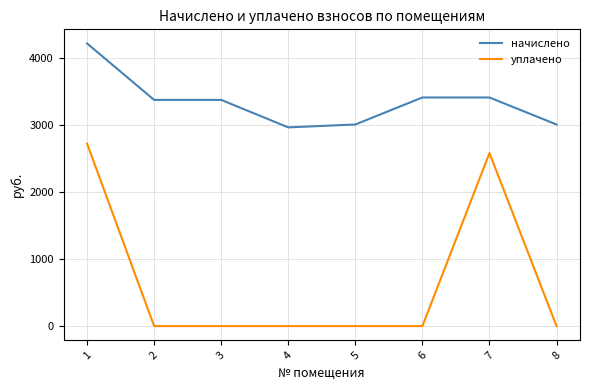

Is it true that начислено equals 3009.6 at 5?

True